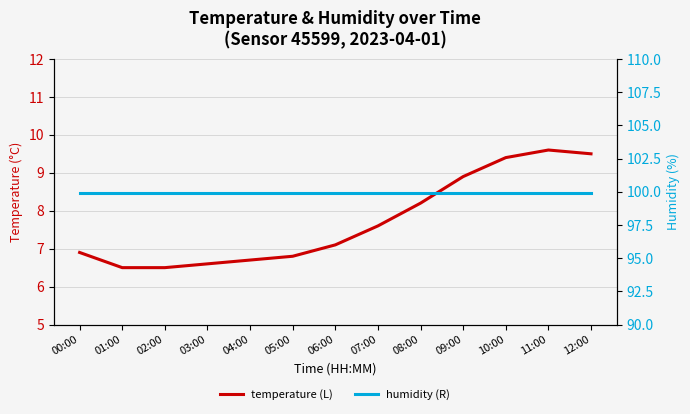

True or false: humidity (R) has a value of 99.9 at 12:00.

True